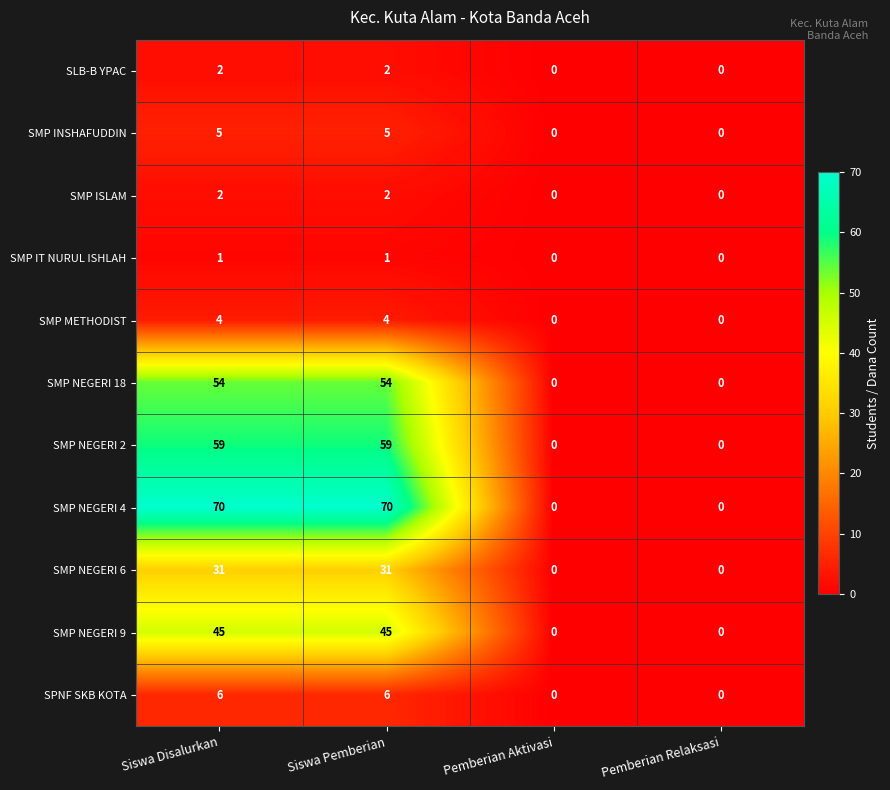

Is the value of SMP NEGERI 9 at Siswa Pemberian greater than the value of SMP INSHAFUDDIN at Pemberian Relaksasi?

Yes